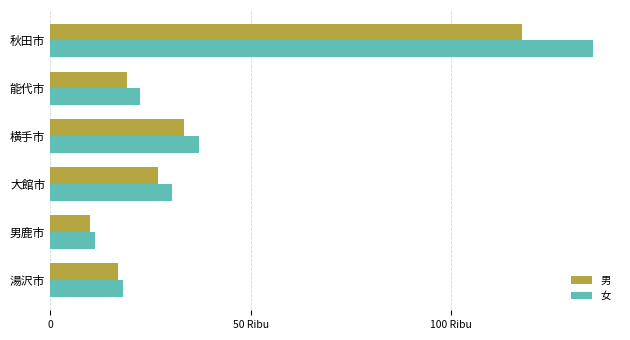

Which label corresponds to the smallest value in the chart?

男鹿市